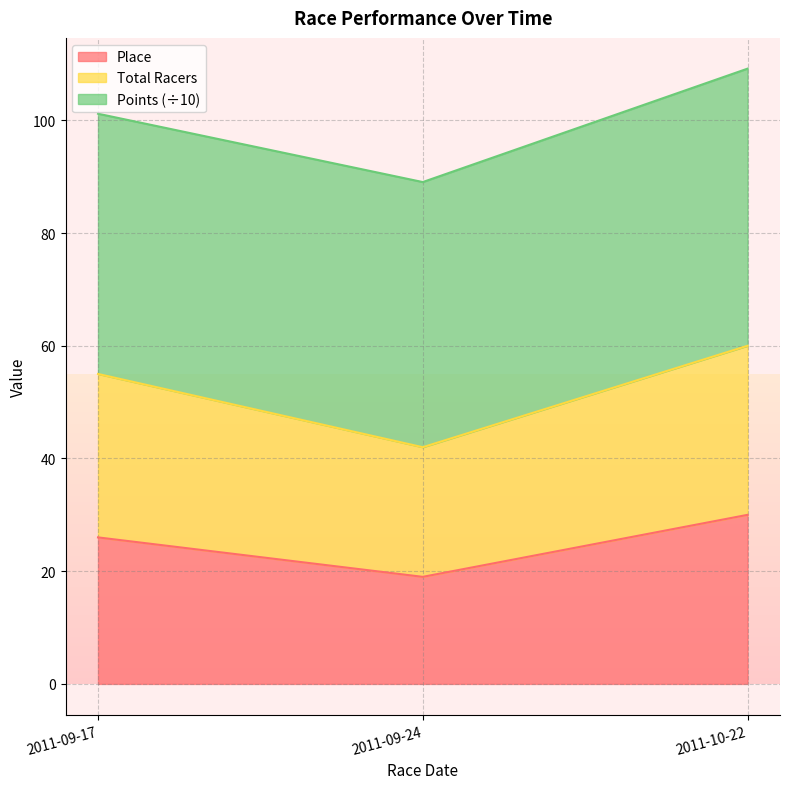

What value does the Place series have at 2011-09-24, to the nearest 5?

20